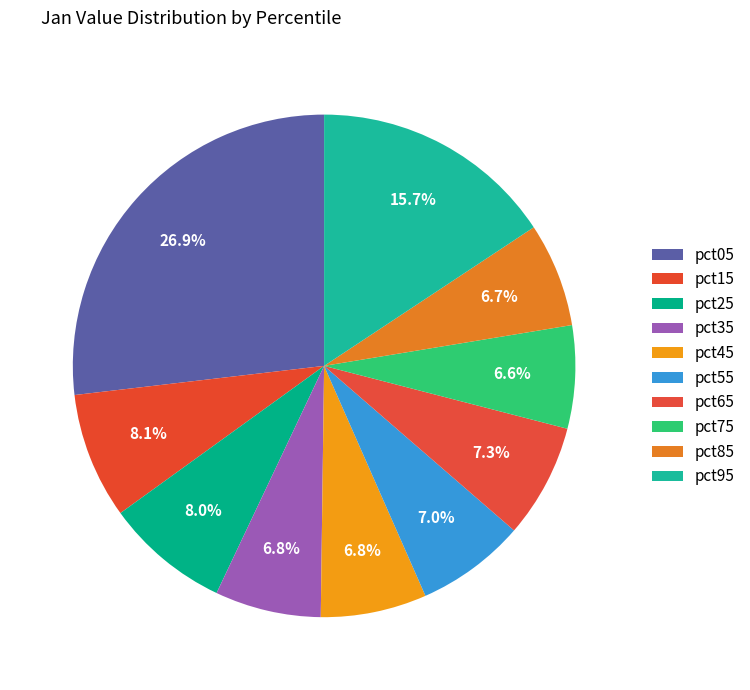

Which category has the biggest portion of the pie?

pct05